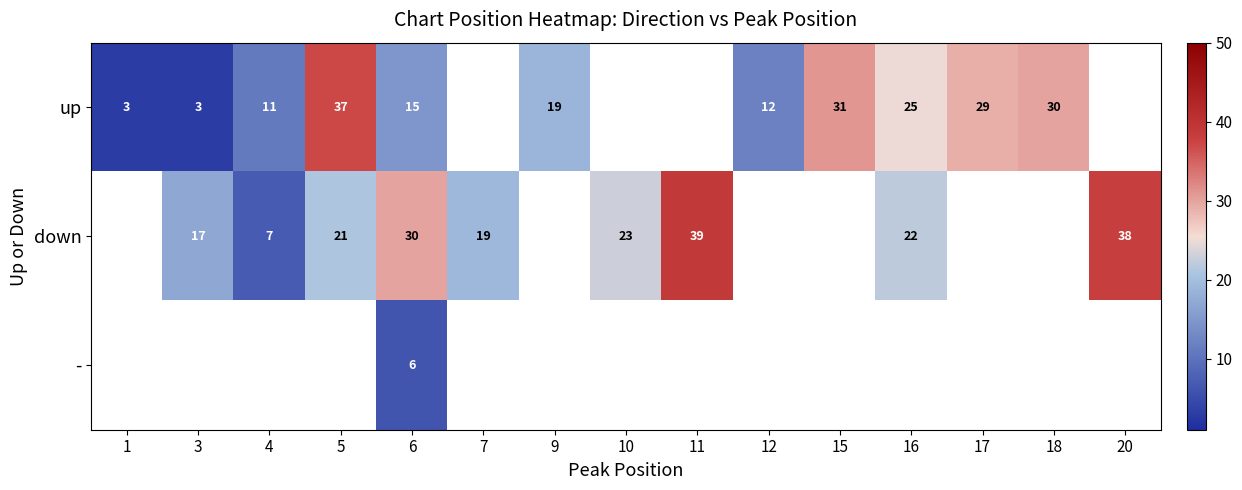

Is the value of down at 4 greater than the value of up at 5?

No